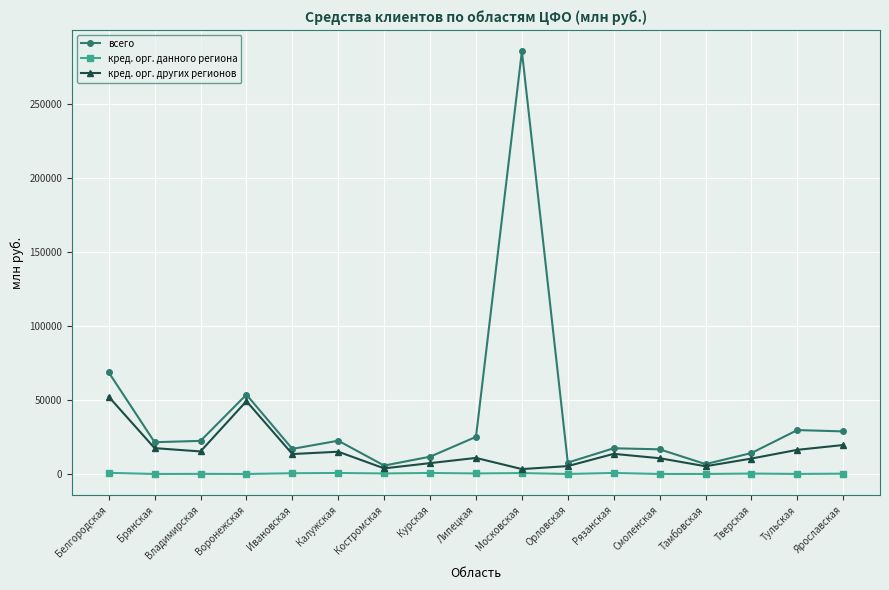

The всего series shows 285522 at Московская. True or false?

True